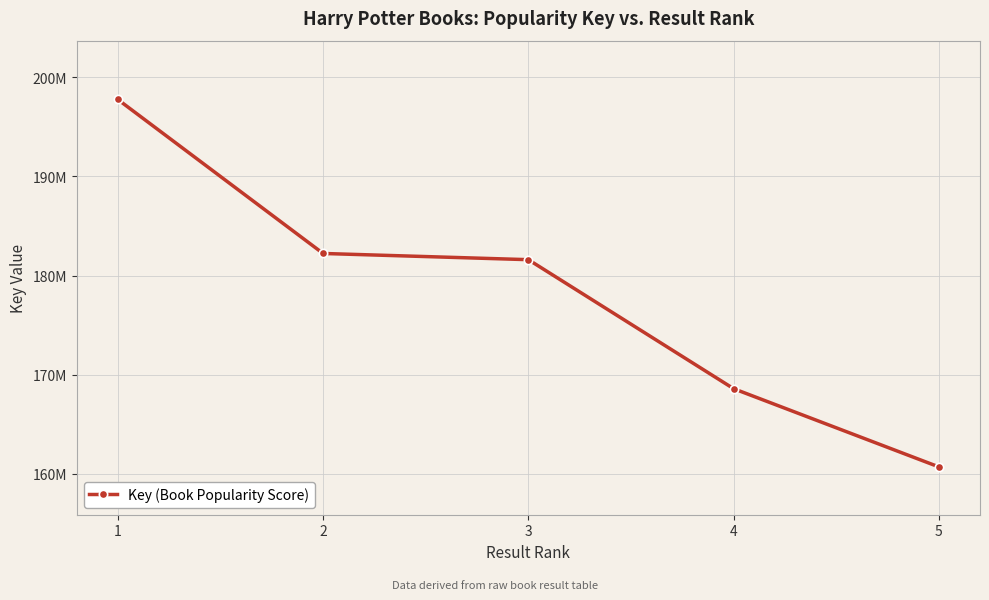

What is the sum of all values?

890870225